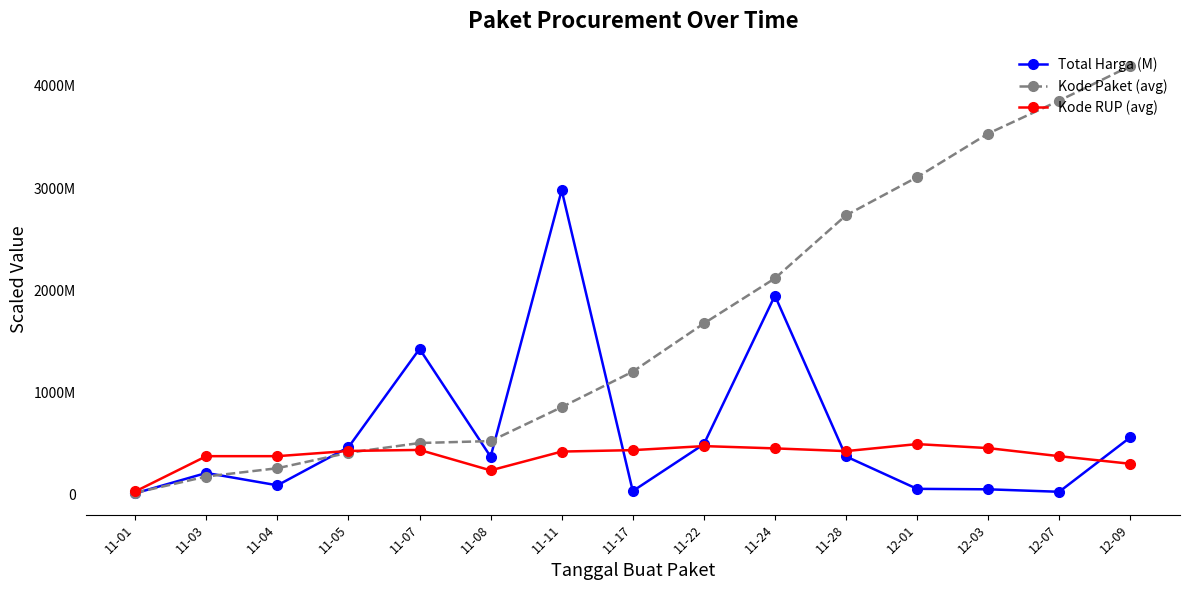

True or false: Total Harga (M) and Kode RUP (avg) intersect in this chart.

True